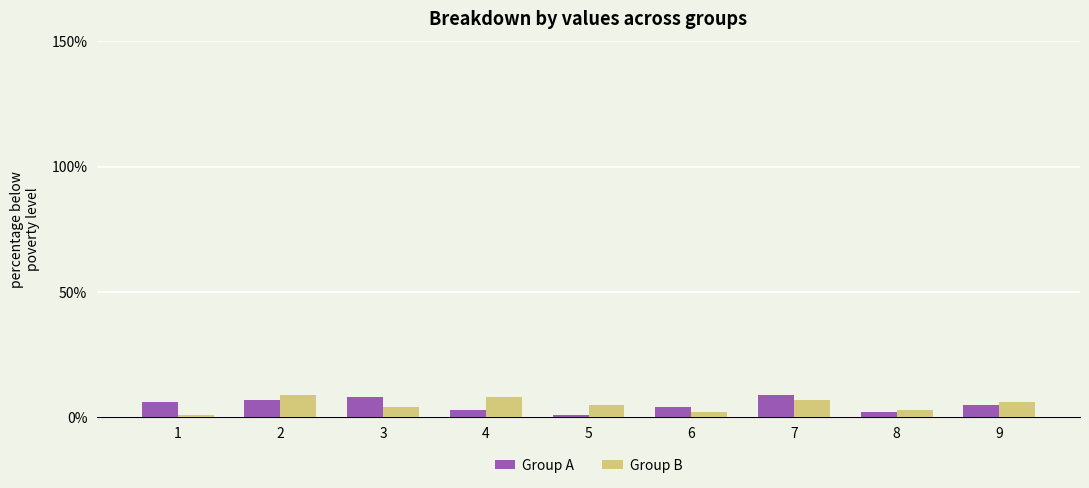

The value of Group A at 2 is 7. True or false?

True